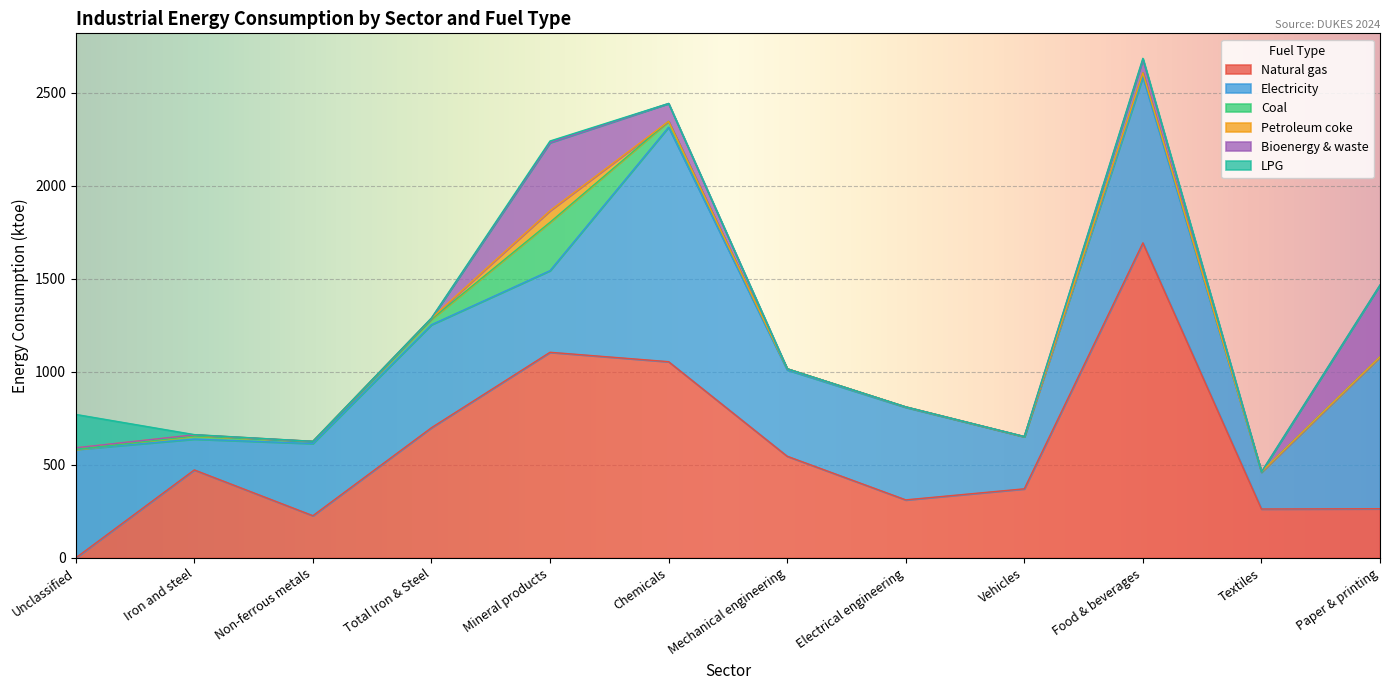

Between which two adjacent categories do Coal and Bioenergy & waste first intersect?

Total Iron & Steel and Mineral products